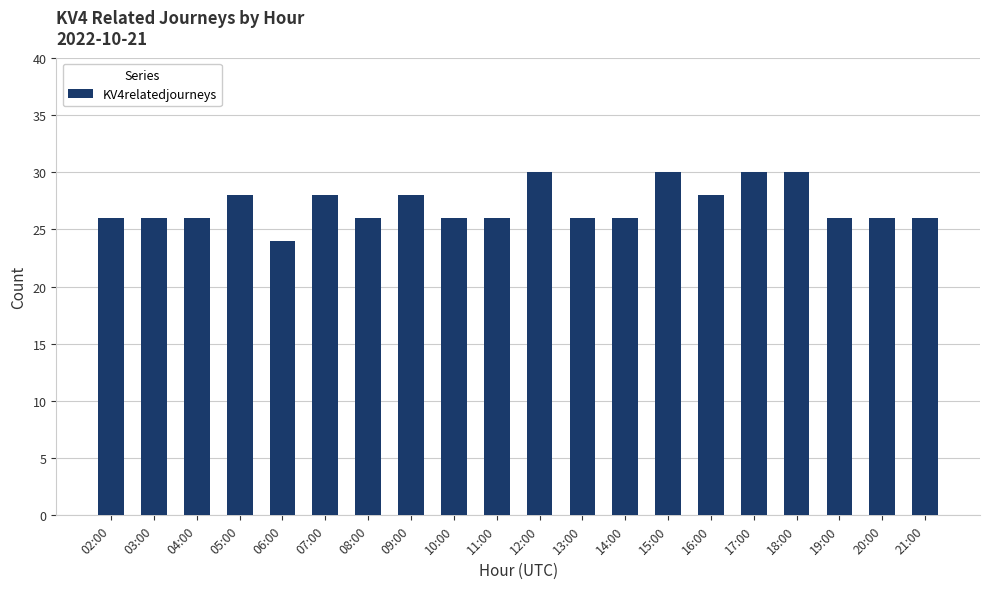

How many bars are there in total?

20